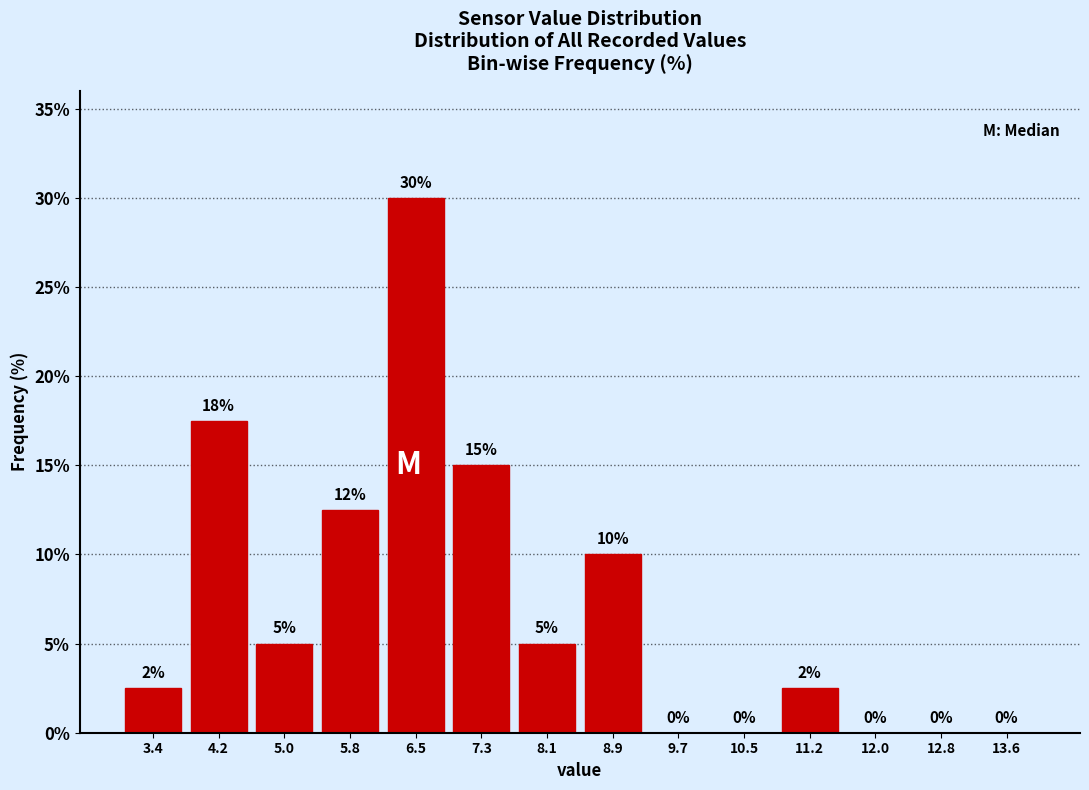

Over which range of the x-axis is the bar tallest?

6.1 to 6.9